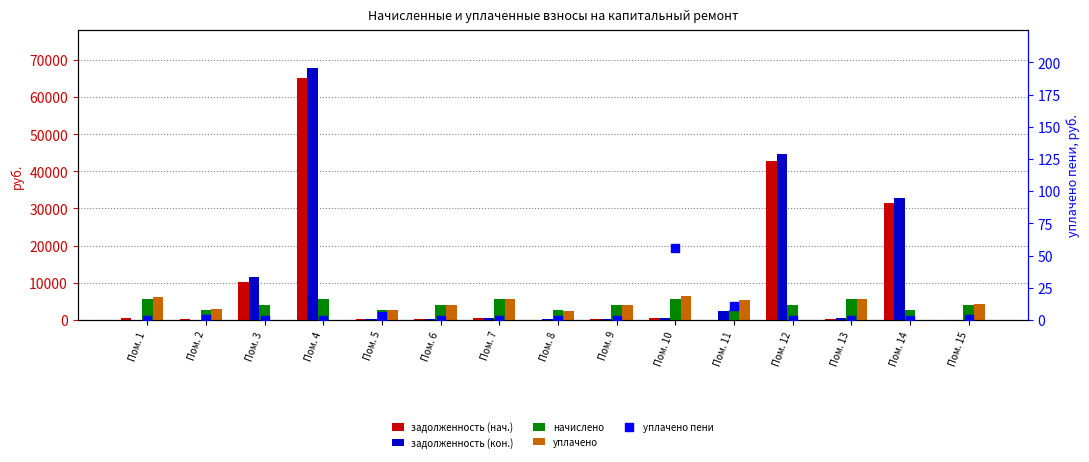

What are all the series names shown in the legend?

задолженность (нач.), задолженность (кон.), начислено, уплачено, уплачено пени